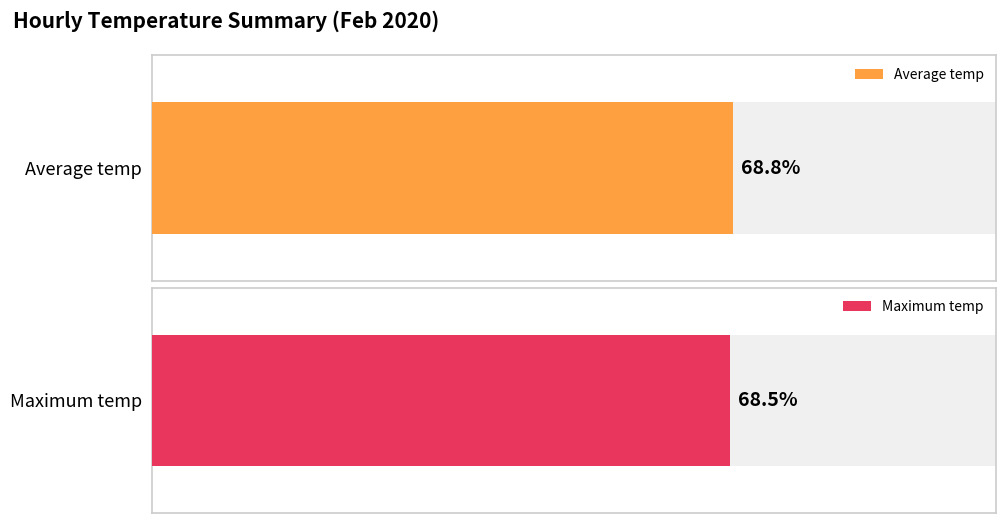

The Maximum temp series shows 31.8 at 23:00. True or false?

False